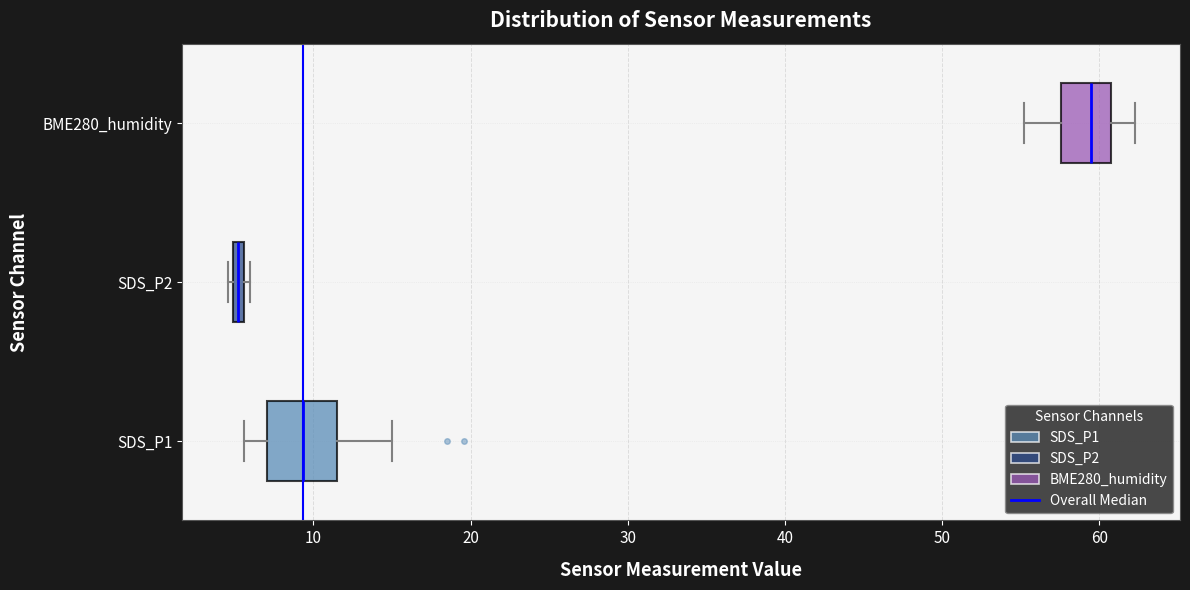

Where does the right whisker of the box for BME280_humidity end on the x-axis? The values are not printed on the chart, so give them approximately, as read against the axis.

62